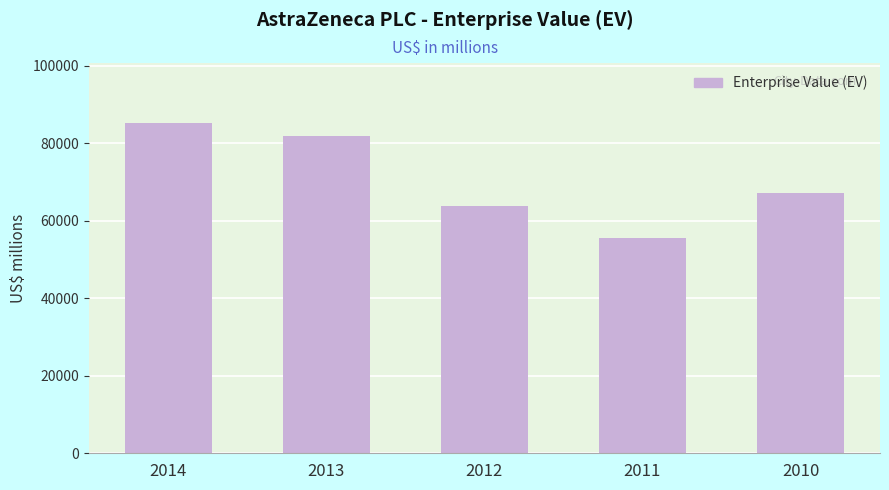

What is the difference between the values at 2011 and 2013?

26454